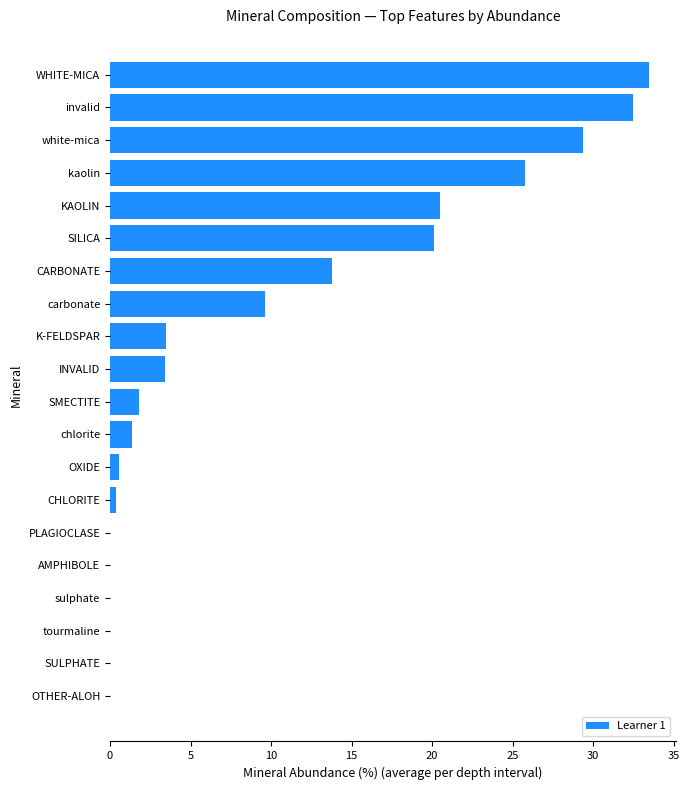

Which category has the highest value across all series?

WHITE-MICA